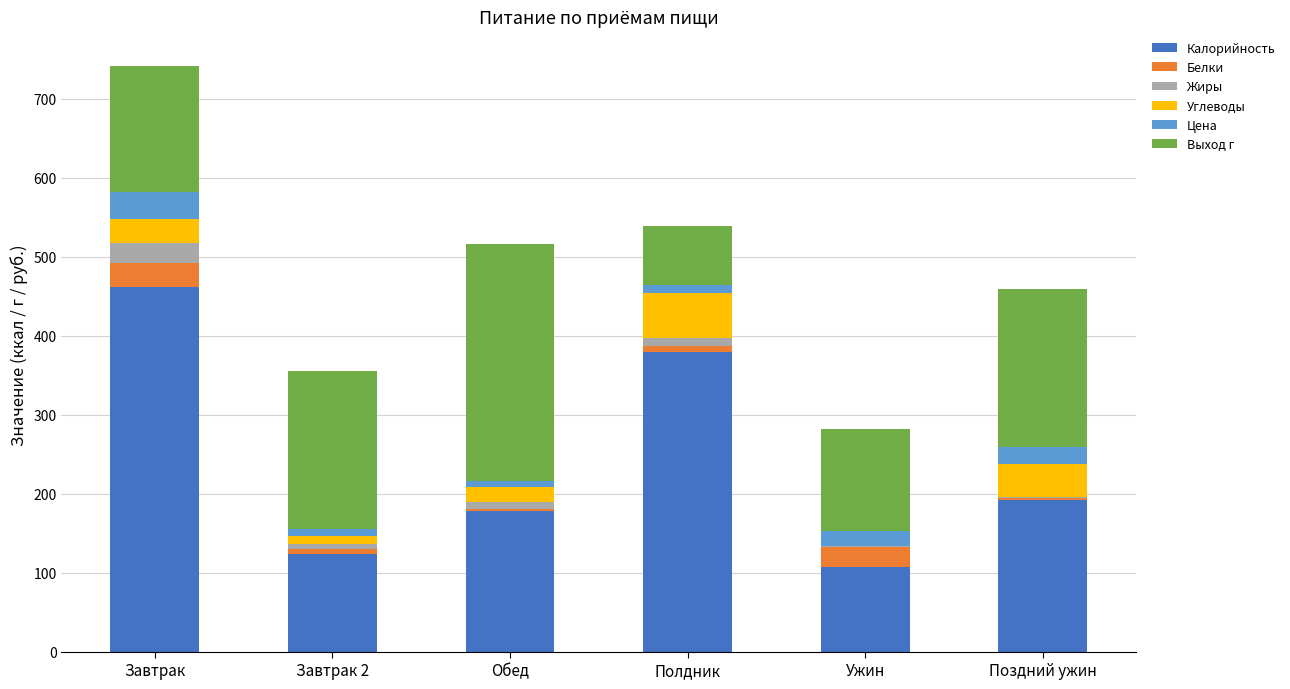

What is the total value across all series at Завтрак?

741.5